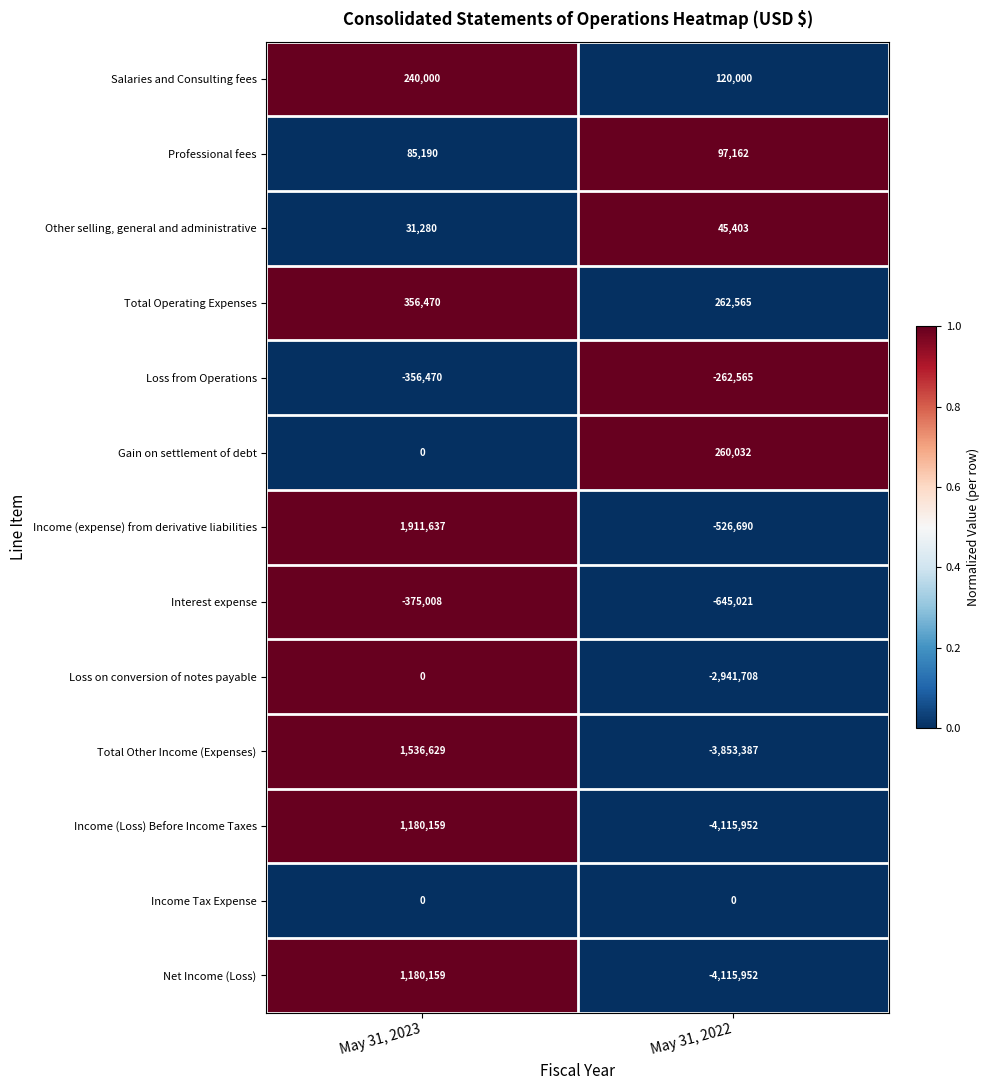

Which series has the widest spread of values?

Total Other Income (Expenses)